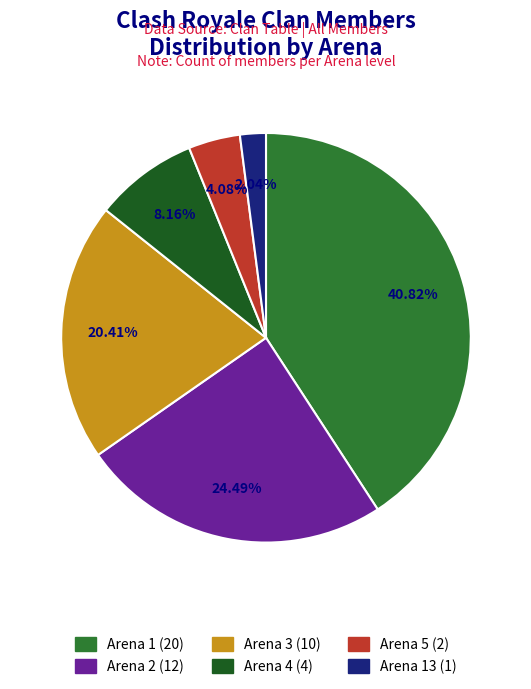

Is there a majority slice in this chart?

No